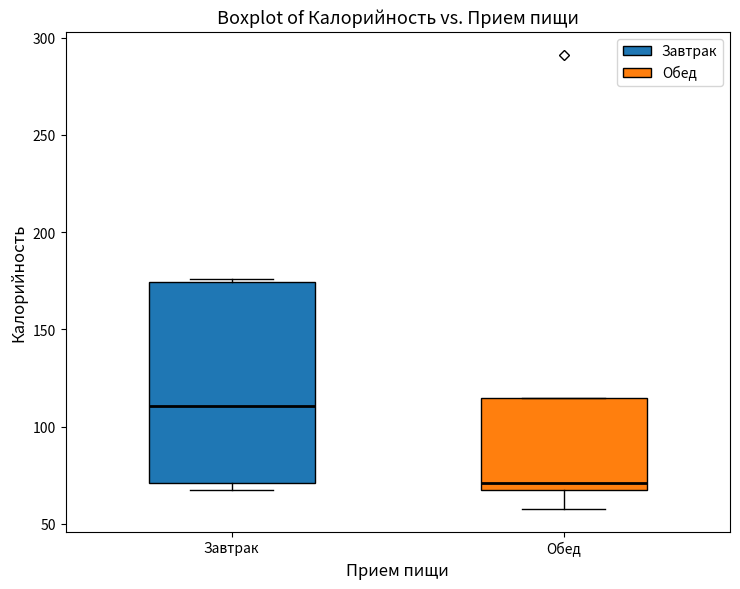

Reading left to right, transcribe this box plot: for each box, give where its median line is, the range the box spans, and where its two whiskers end, as read against the y-axis. The values are not printed on the chart, so give them approximately, as read against the axis.

Завтрак: median 110, box 70 to 175, whiskers 65 to 175 (just above the box's upper edge)
Обед: median 70, box 65 to 115, whiskers 60 to 115